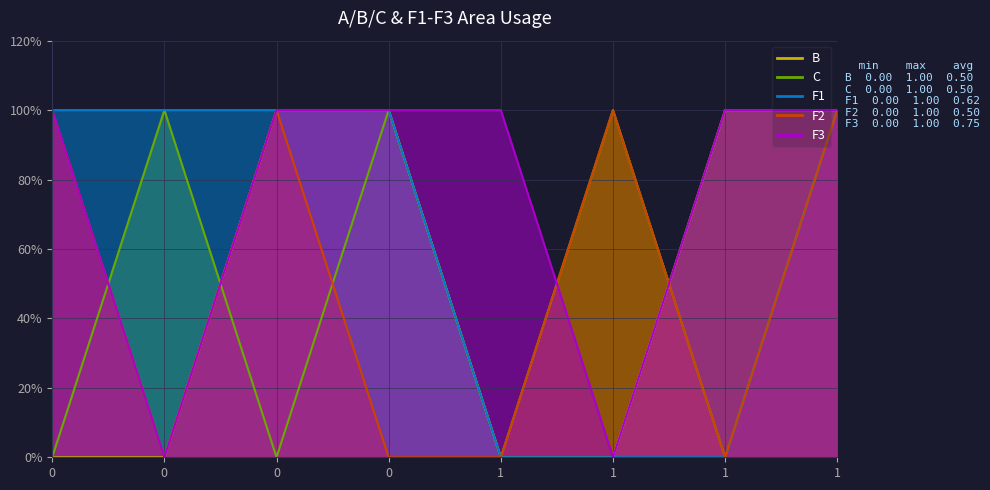

What are all the series names shown in the legend?

B, C, F1, F2, F3